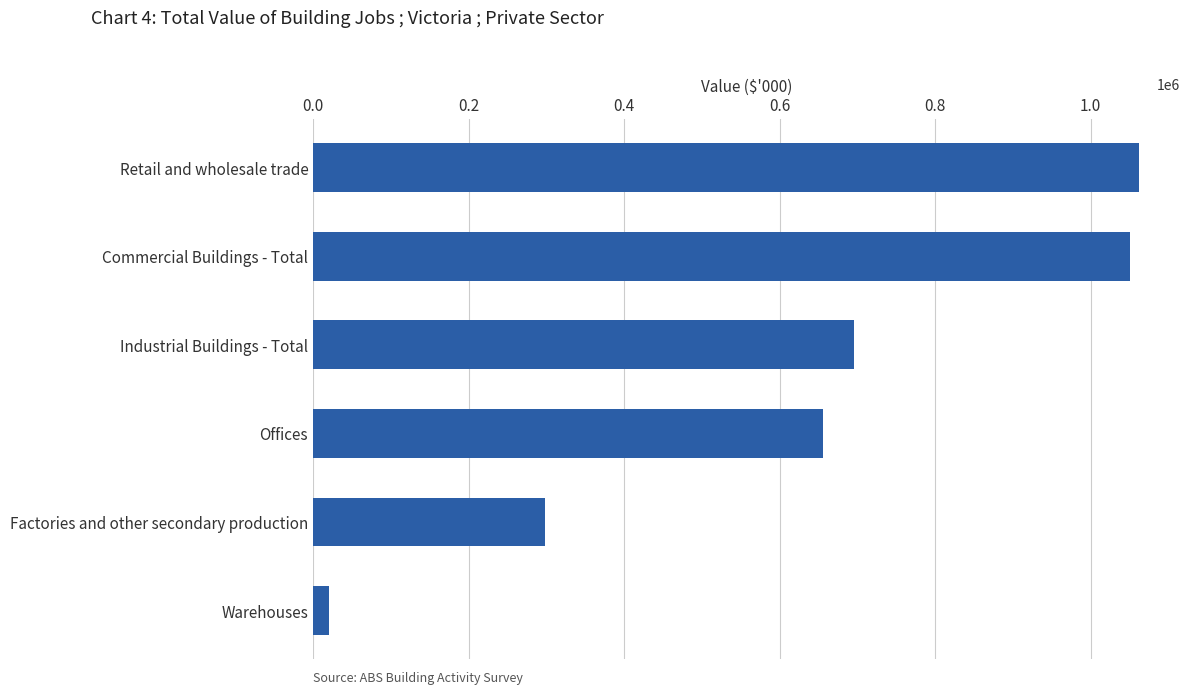

Does the chart contain any negative values?

No